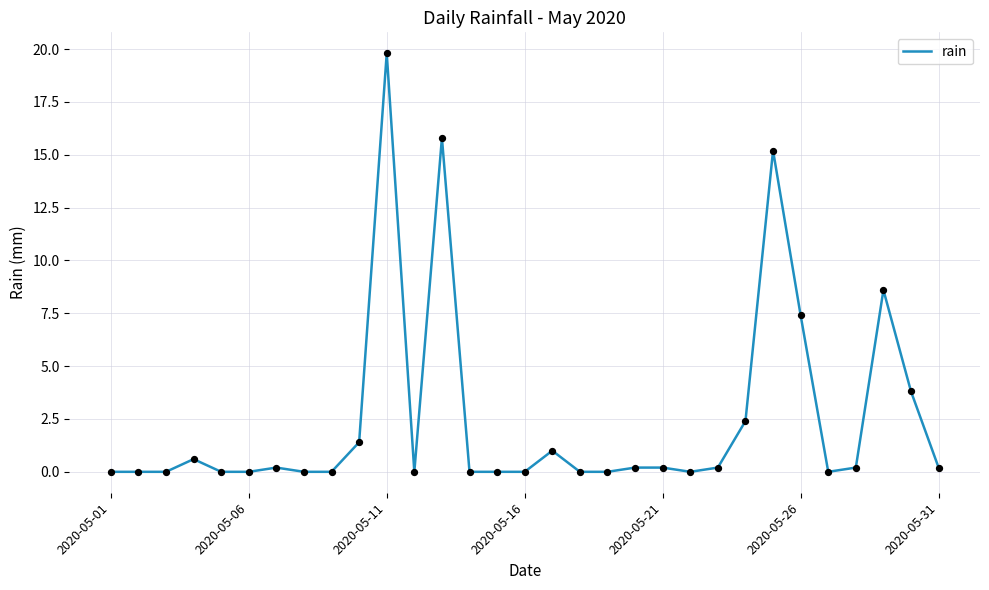

What is the greatest value displayed?

19.8